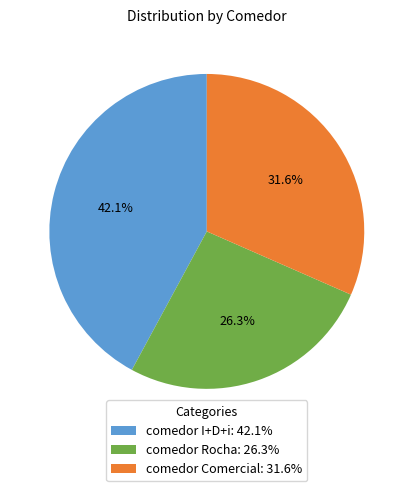

The comedor Comercial slice represents 32% of the pie. True or false?

True